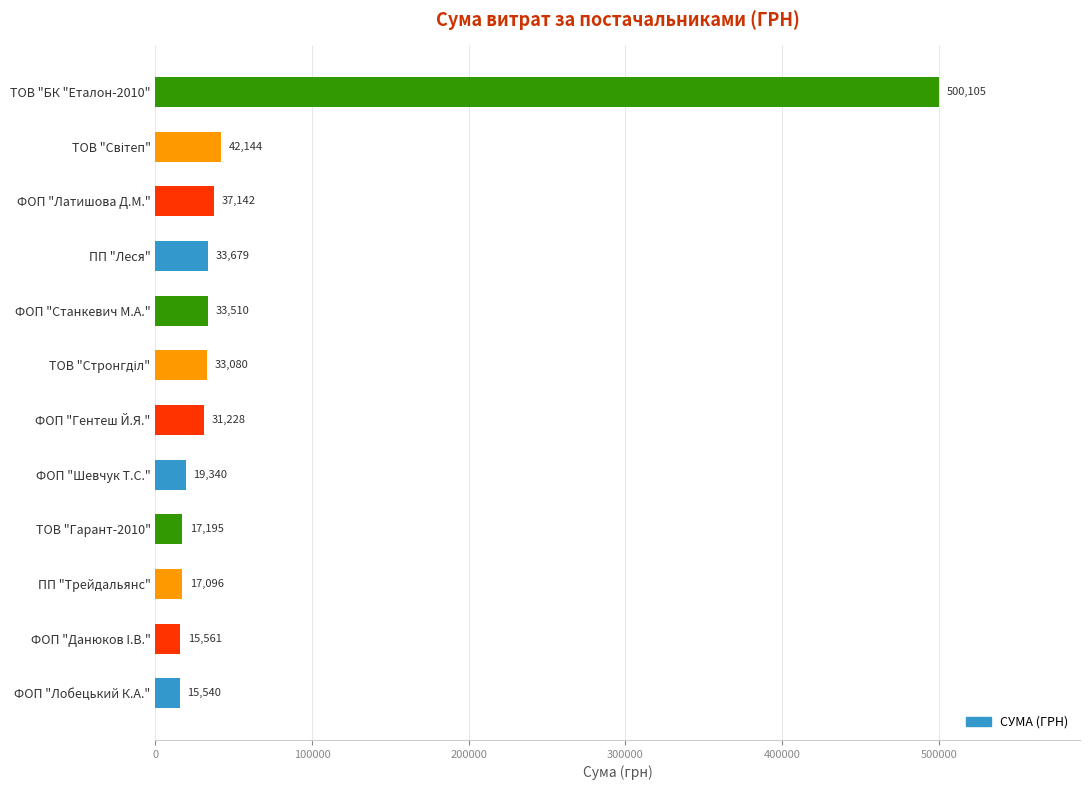

What value does the data have at ФОП "Шевчук Т.С."?

19340.0